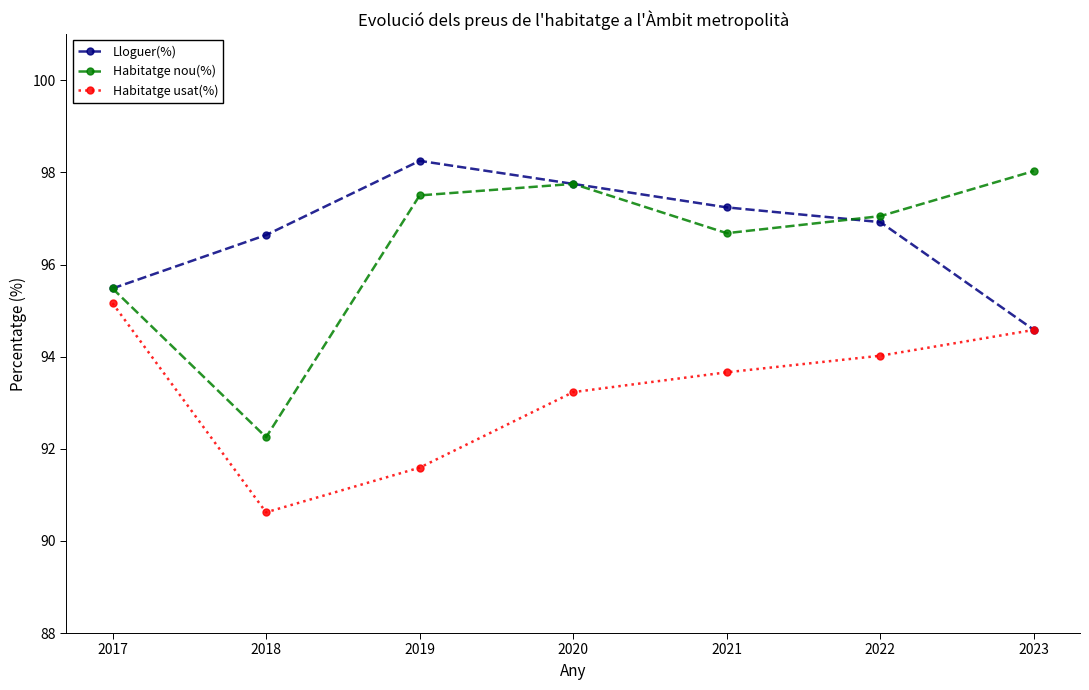

True or false: Habitatge nou(%) and Habitatge usat(%) cross at least once.

False